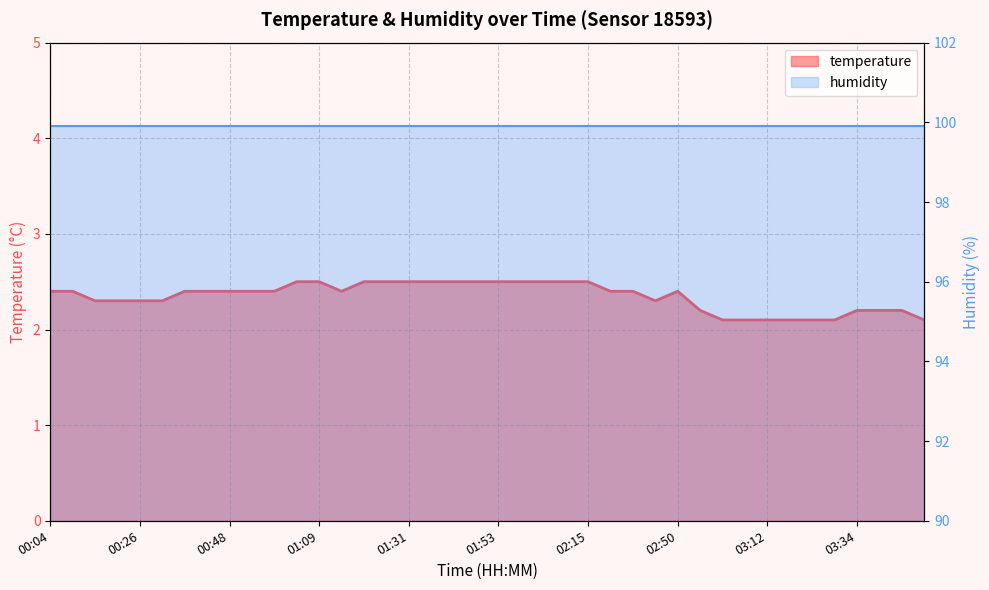

Reading left to right, what are all the values shown in this chart?

00:04=2.4	00:10=2.4	00:15=2.3	00:21=2.3	00:26=2.3	00:31=2.3	00:37=2.4	00:42=2.4	00:48=2.4	00:53=2.4	00:58=2.4	01:04=2.5	01:09=2.5	01:15=2.4	01:20=2.5	01:26=2.5	01:31=2.5	01:36=2.5	01:42=2.5	01:47=2.5	01:53=2.5	01:58=2.5	02:04=2.5	02:09=2.5	02:15=2.5	02:21=2.4	02:39=2.4	02:44=2.3	02:50=2.4	02:55=2.2	03:01=2.1	03:06=2.1	03:12=2.1	03:17=2.1	03:23=2.1	03:28=2.1	03:34=2.2	03:39=2.2	03:45=2.2	03:50=2.1